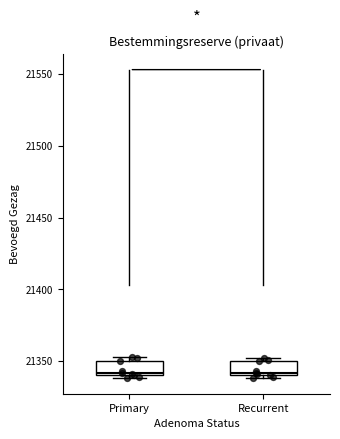

Reading left to right, transcribe this box plot: for each box, give where its median line is, the range the box spans, and where its two whiskers end, as read against the y-axis. The values are not printed on the chart, so give them approximately, as read against the axis.

Primary: median 21340 (just above the box's lower edge), box 21340 to 21350, whiskers 21340 (just below the box's lower edge) to 21355
Recurrent: median 21340 (just above the box's lower edge), box 21340 to 21350, whiskers 21340 (just below the box's lower edge) to 21350 (just above the box's upper edge)